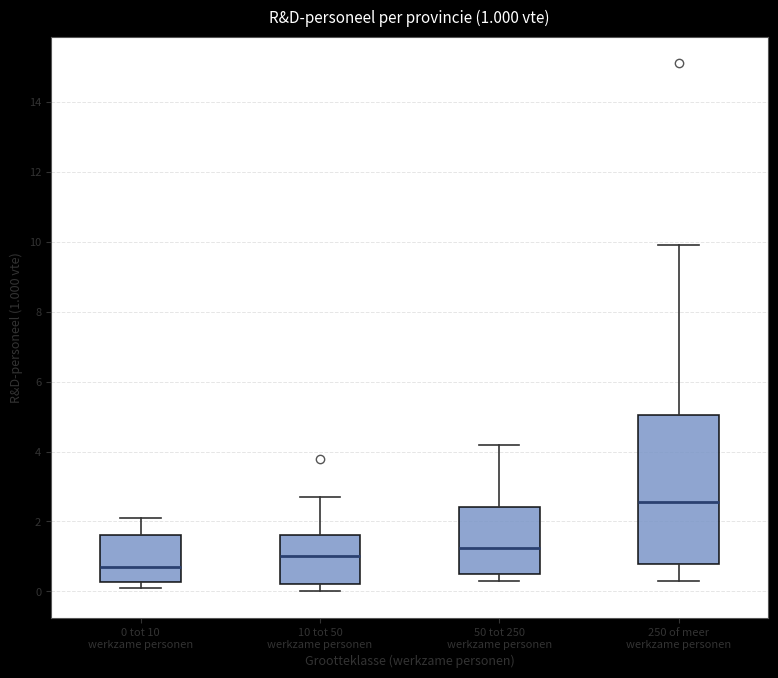

Comparing the boxes themselves (not the whiskers), which one is the tallest?

250 of meer werkzame personen